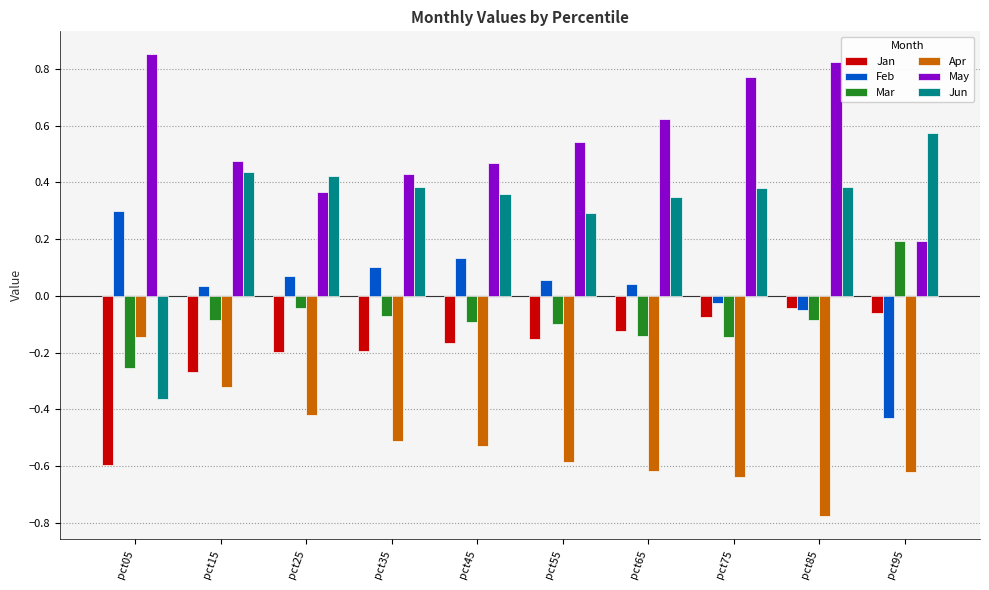

How many positive values does the Feb series have?

7